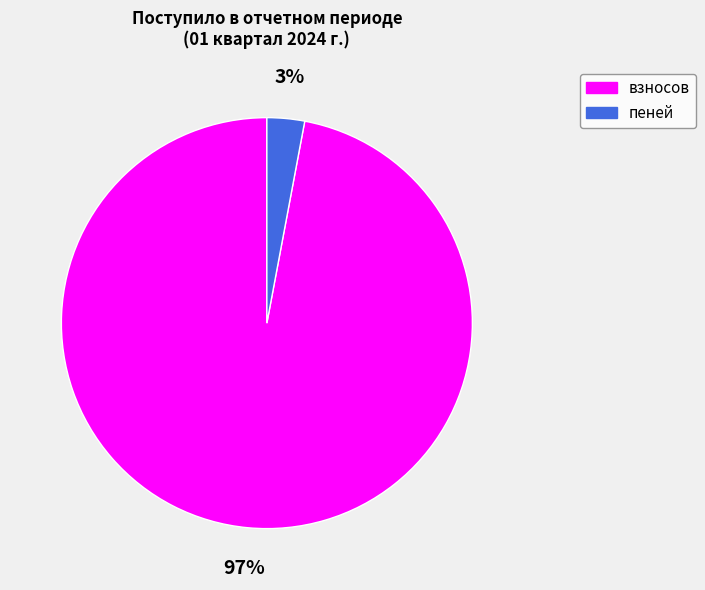

How many slices are in this pie chart?

2